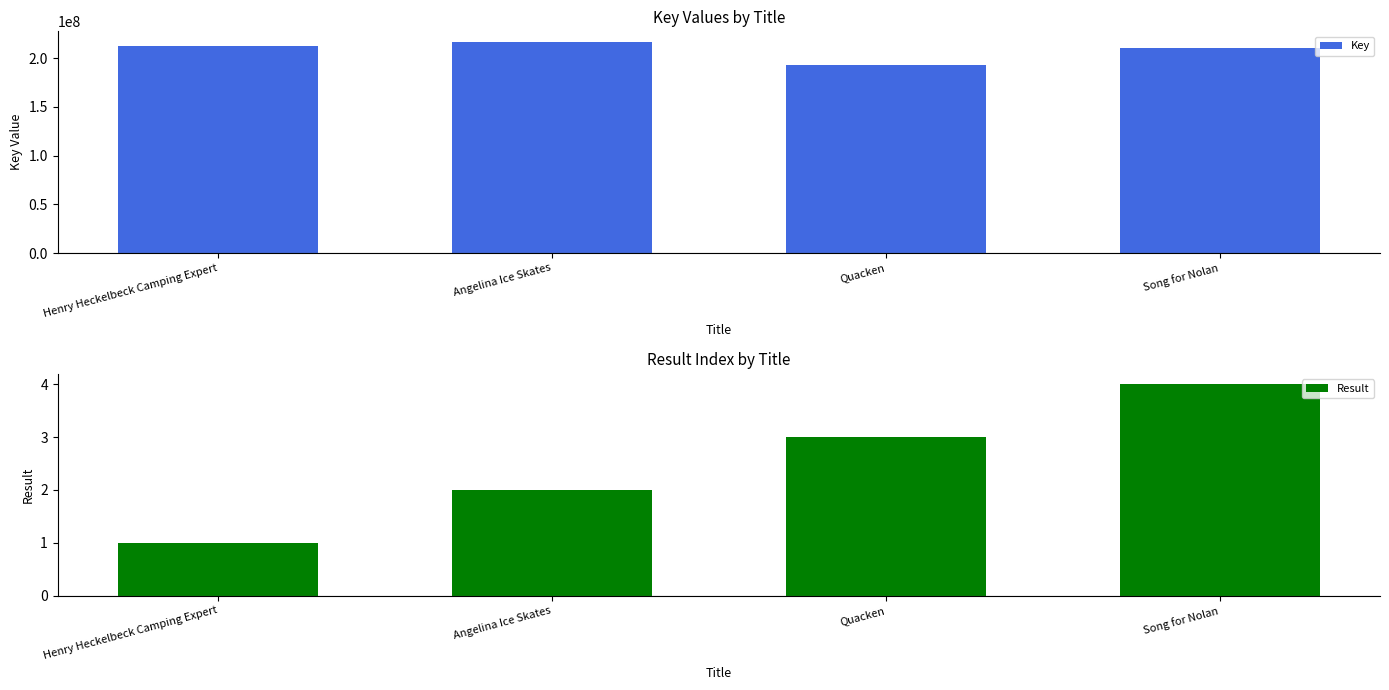

Is it true that Result equals 2 at Angelina Ice Skates?

True